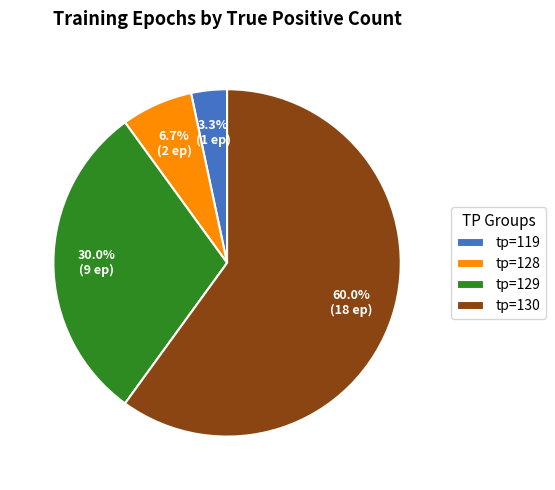

Count the number of slices in the pie.

4